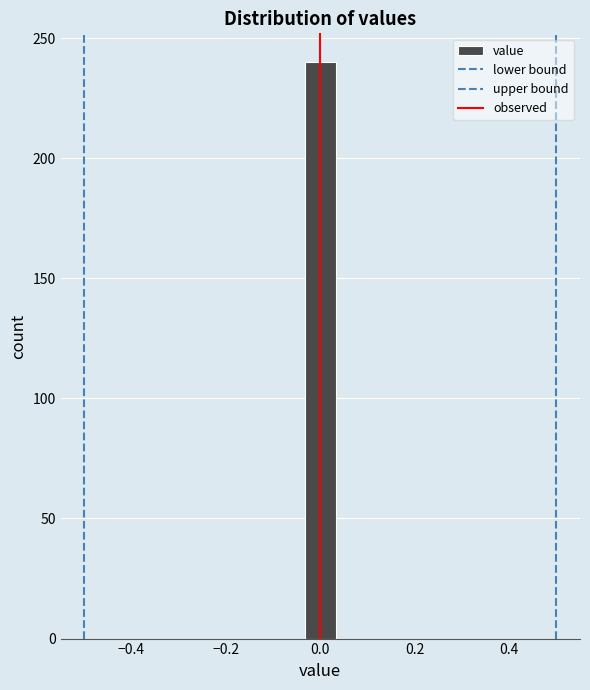

Around what value on the x-axis is the tallest bar? Give the approximate position of its centre, as read against the axis.

0.00